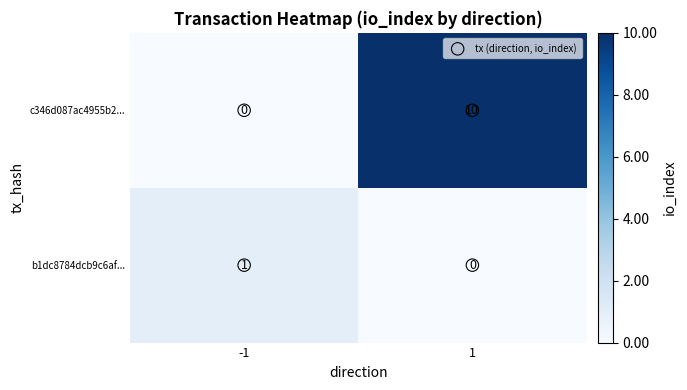

How many data points in c346d087ac4955b2... are less than 10?

1